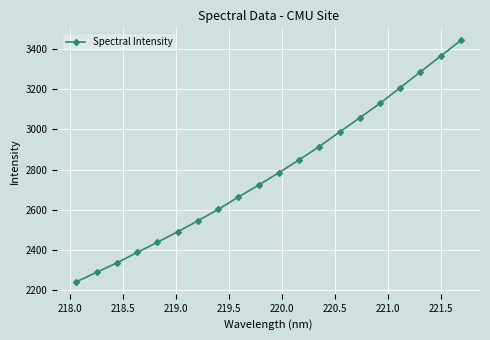

What is the average value?

2787.5